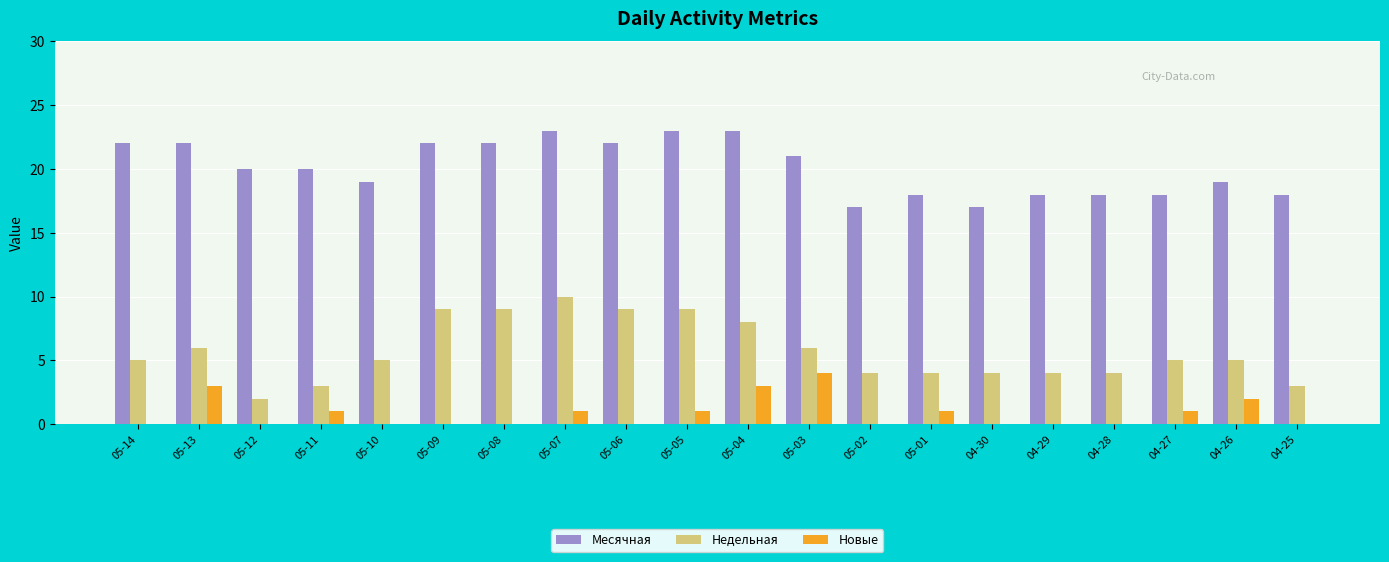

What are all the series names shown in the legend?

Месячная, Недельная, Новые